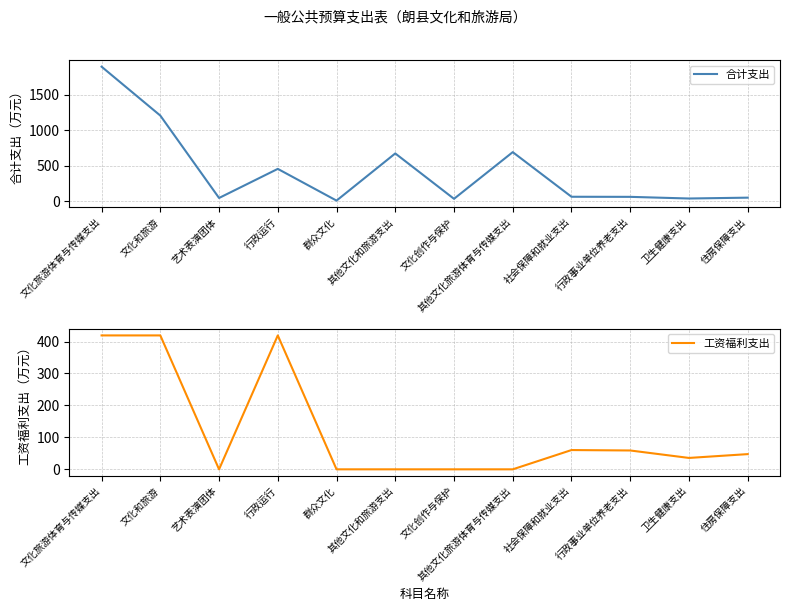

What is the sum of all 工资福利支出 values?

1460.0